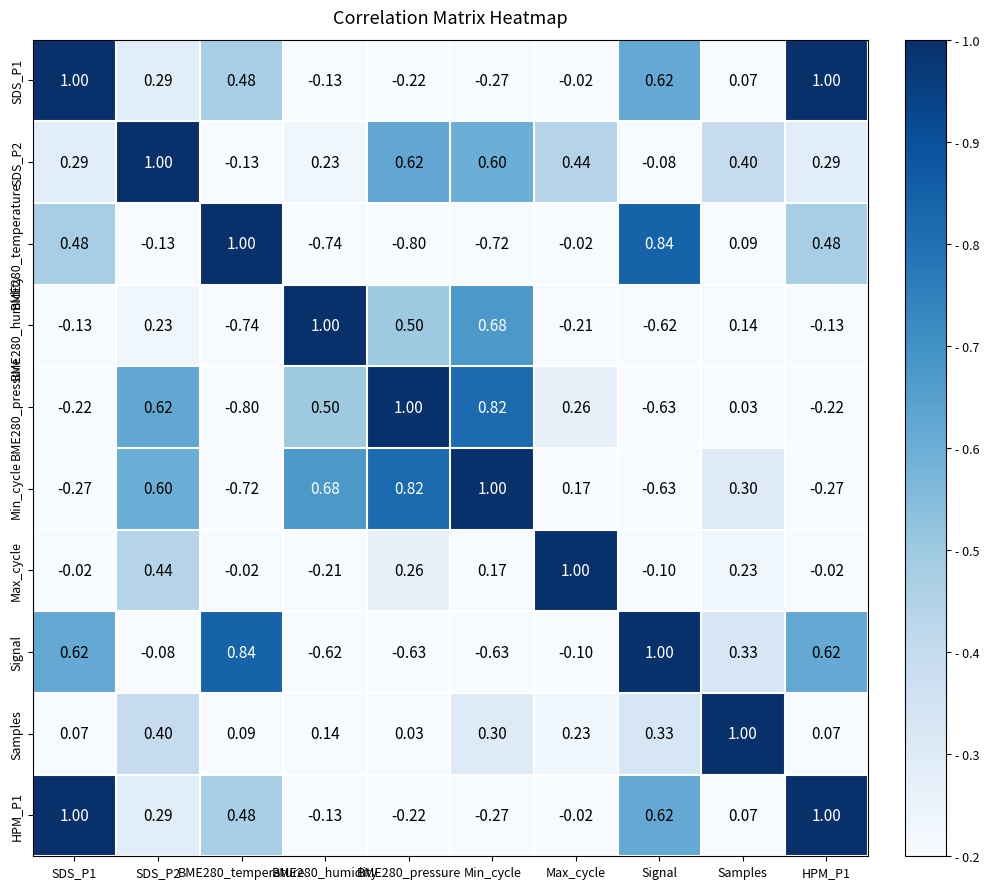

Where is BME280_pressure nearest to the value 0?

Samples